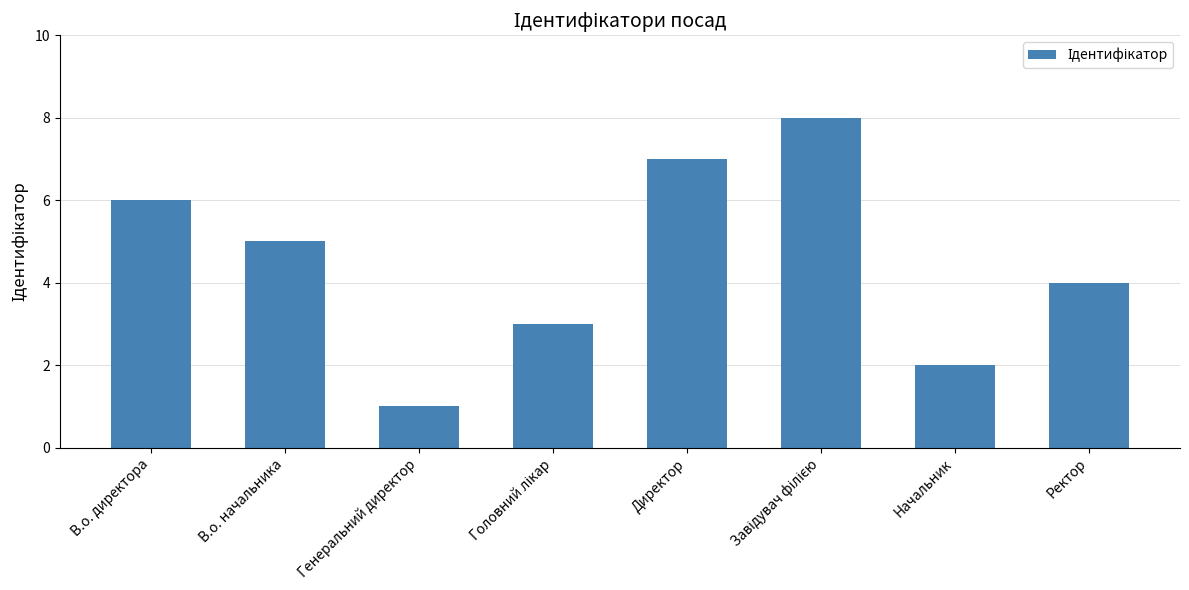

Reading left to right, what are all the values shown in this chart?

6	5	1	3	7	8	2	4